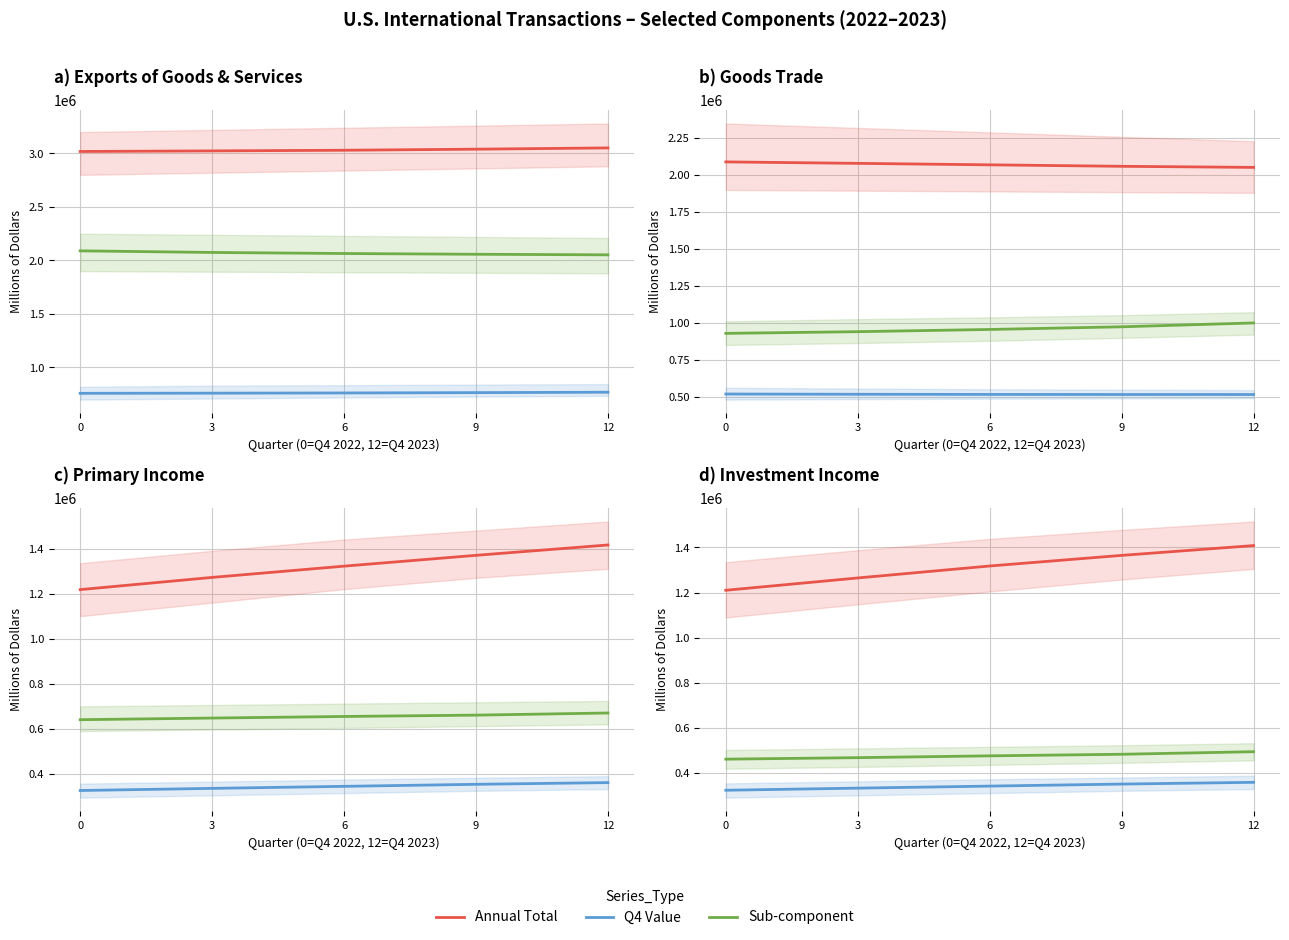

What is the sum of the Q4 Value values at 9 and 3?

686000